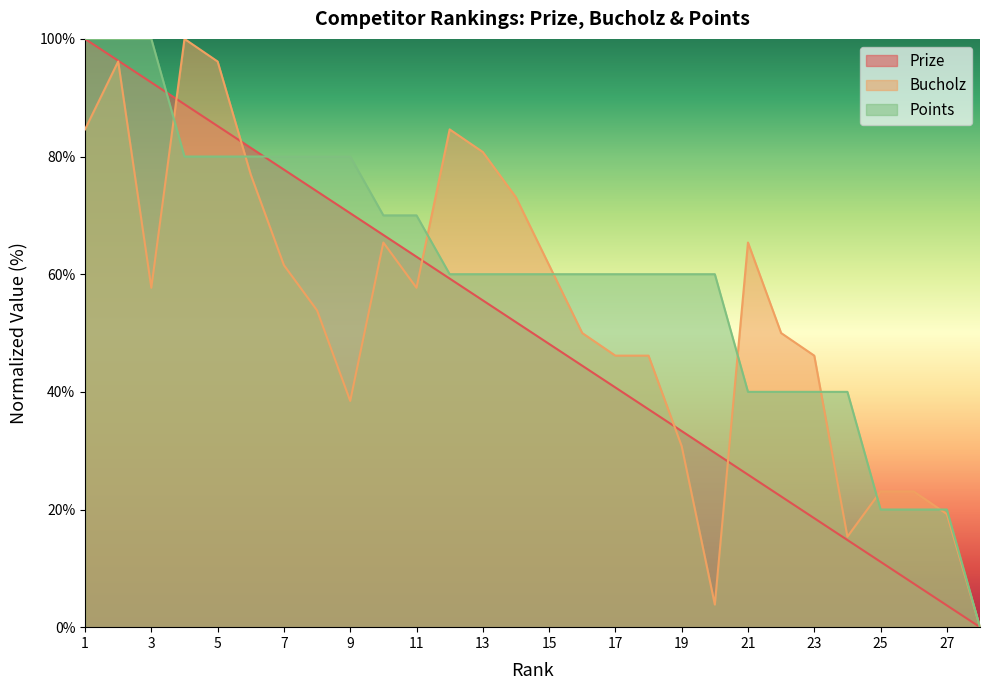

What is the greatest value displayed?

100.0